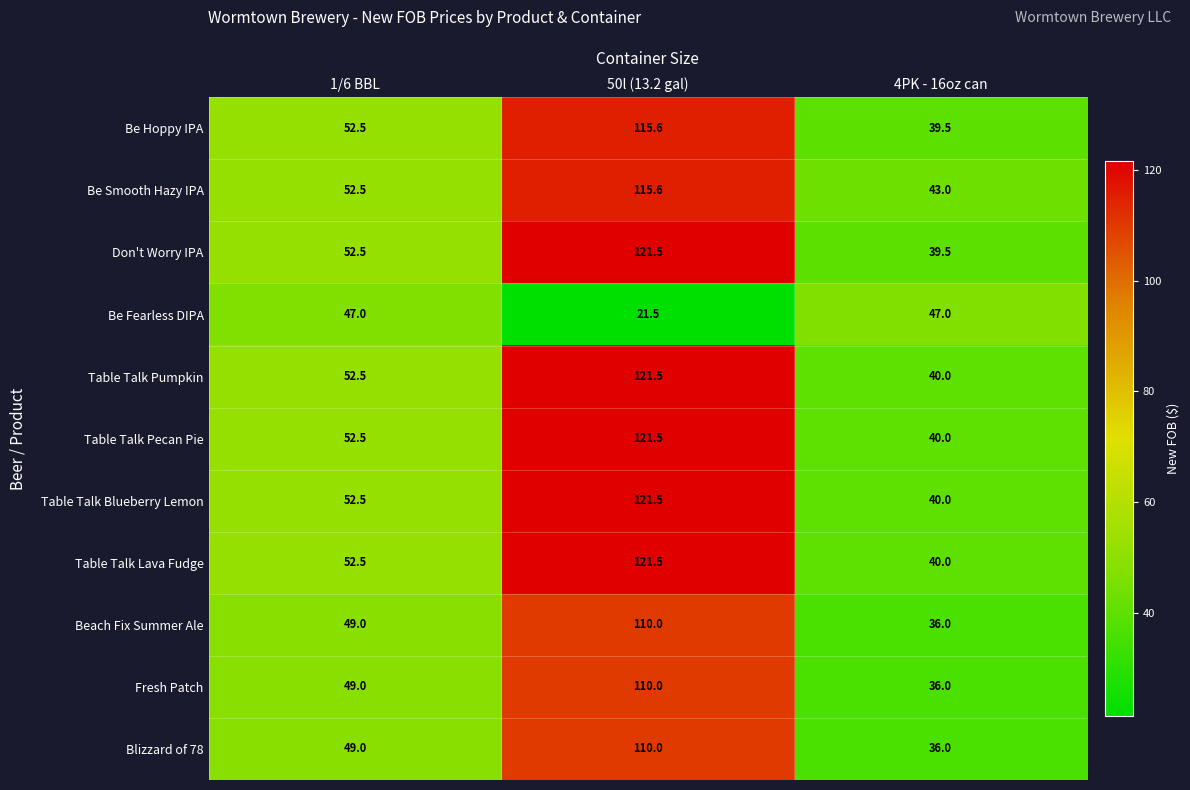

What is the difference between the highest and lowest values at 50l (13.2 gal)?

100.0